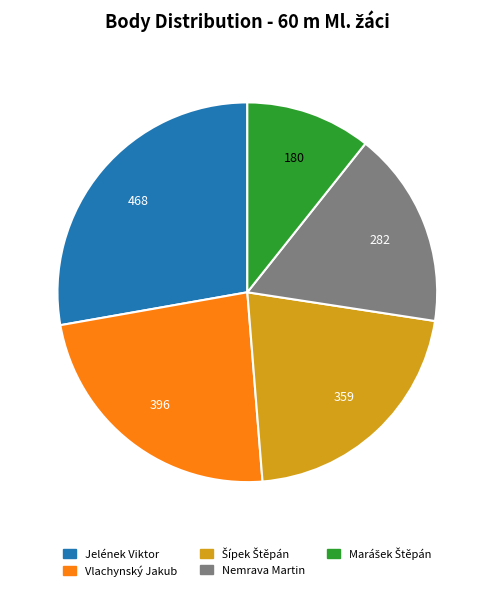

Which category has the biggest portion of the pie?

Jelének Viktor